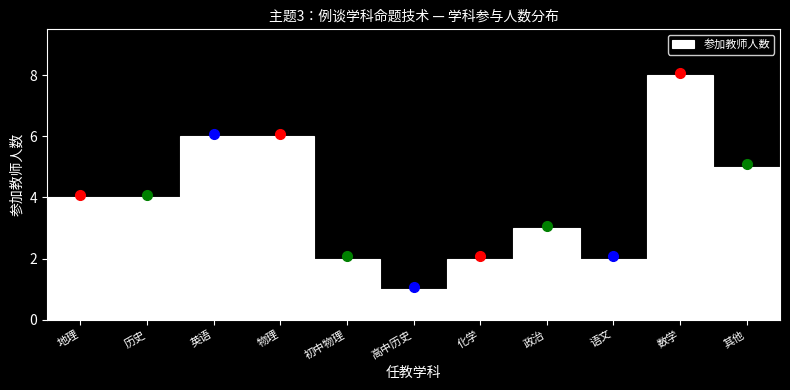

Reading left to right, what are all the values shown in this chart?

地理=4	历史=4	英语=6	物理=6	初中物理=2	高中历史=1	化学=2	政治=3	语文=2	数学=8	其他=5